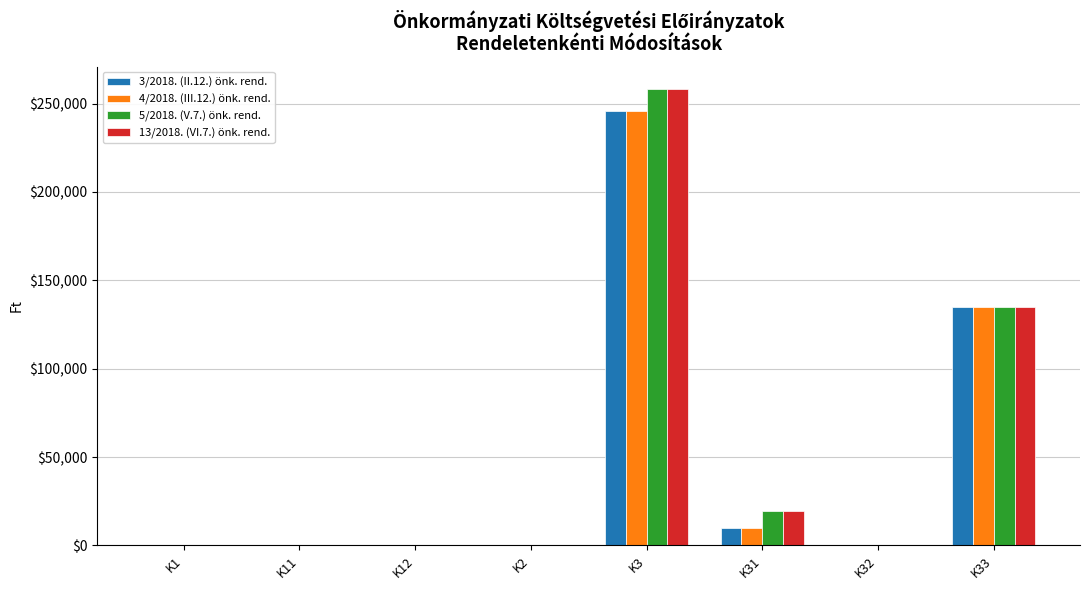

What are all the series names shown in the legend?

3/2018. (II.12.) önk. rend., 4/2018. (III.12.) önk. rend., 5/2018. (V.7.) önk. rend., 13/2018. (VI.7.) önk. rend.